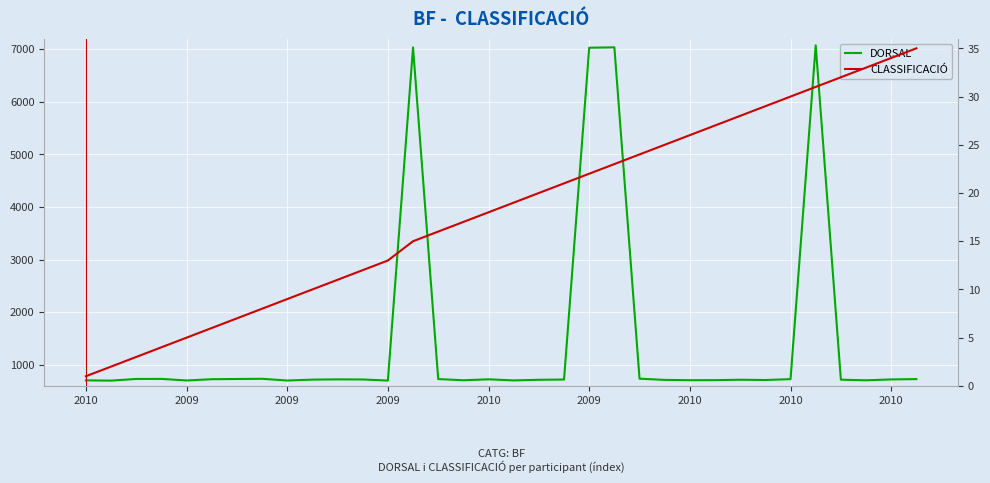

At which category does the chart reach its peak across all series?

29